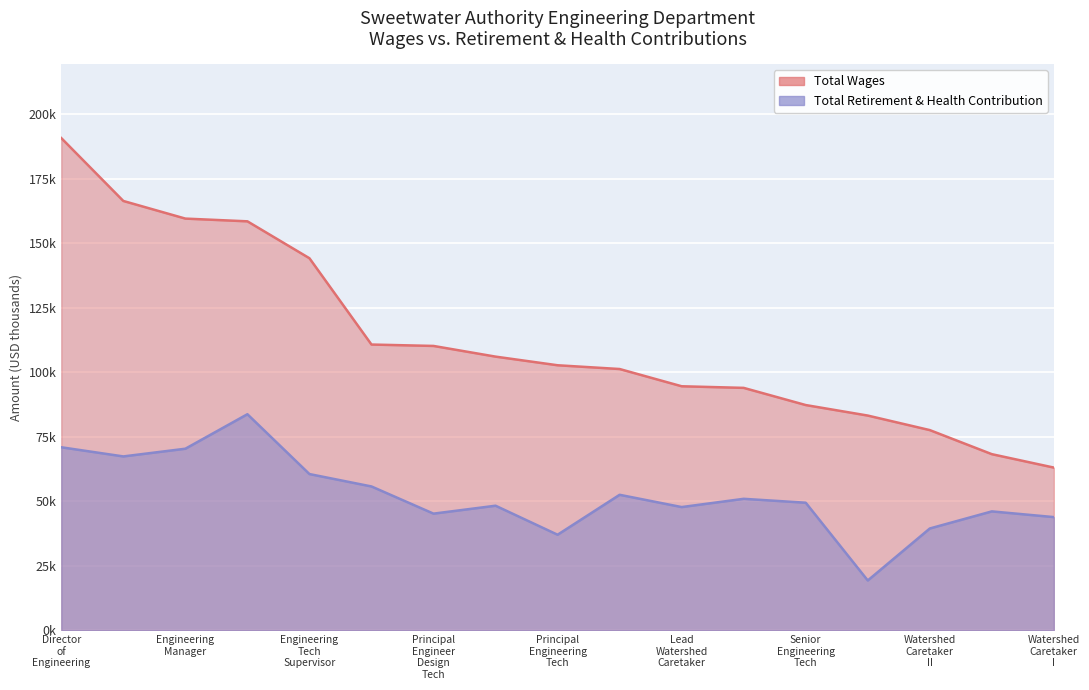

Which series changed the most between Engineering Manager and Watershed Caretaker II?

Total Wages